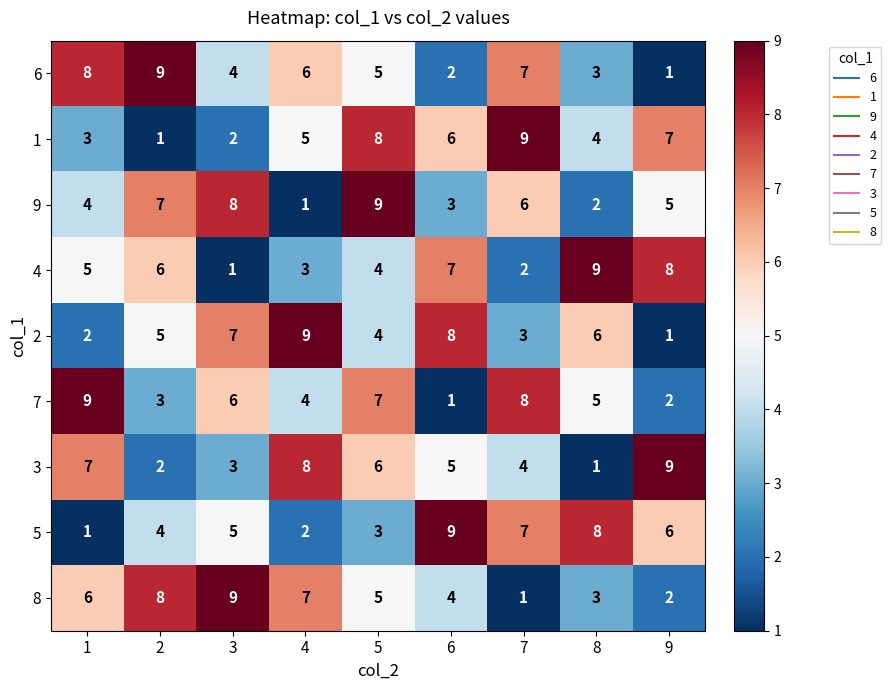

Between 3 and 8, which series saw the biggest shift?

4